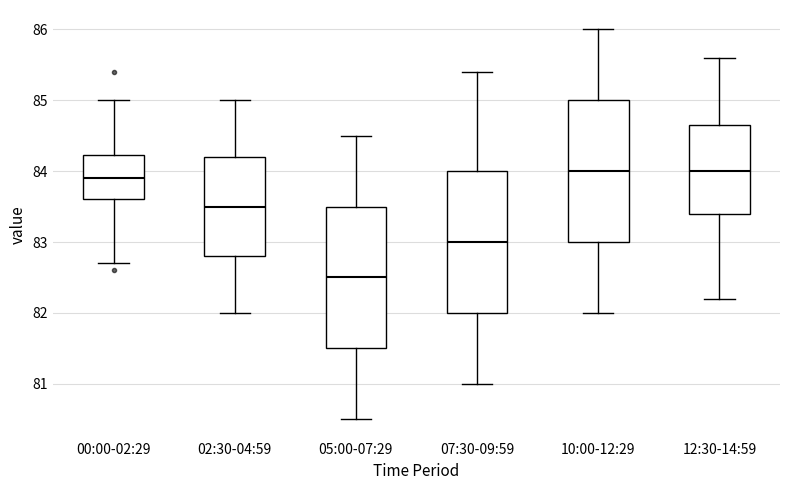

Reading left to right, read every box against the y-axis: the position of its median line, the range the box covers, and the ends of its whiskers. The values are not printed on the chart, so give them approximately, as read against the axis.

00:00-02:29: median 83.9, box 83.6 to 84.2, whiskers 82.7 to 85.0
02:30-04:59: median 83.5, box 82.8 to 84.2, whiskers 82.0 to 85.0
05:00-07:29: median 82.5, box 81.5 to 83.5, whiskers 80.5 to 84.5
07:30-09:59: median 83.0, box 82.0 to 84.0, whiskers 81.0 to 85.4
10:00-12:29: median 84.0, box 83.0 to 85.0, whiskers 82.0 to 86.0
12:30-14:59: median 84.0, box 83.4 to 84.7, whiskers 82.2 to 85.6